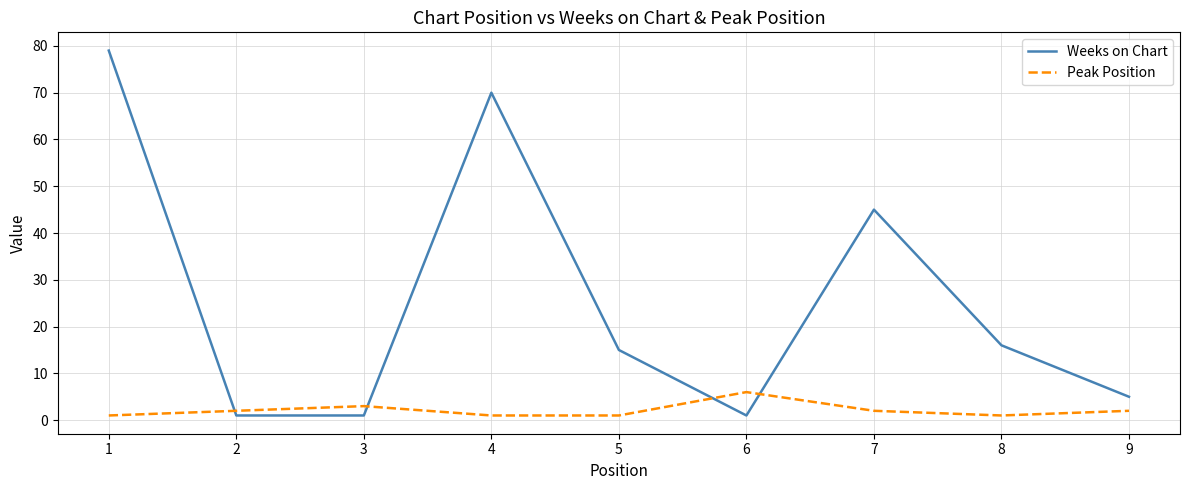

Is the value of Peak Position at 5 greater than the value of Weeks on Chart at 5?

No